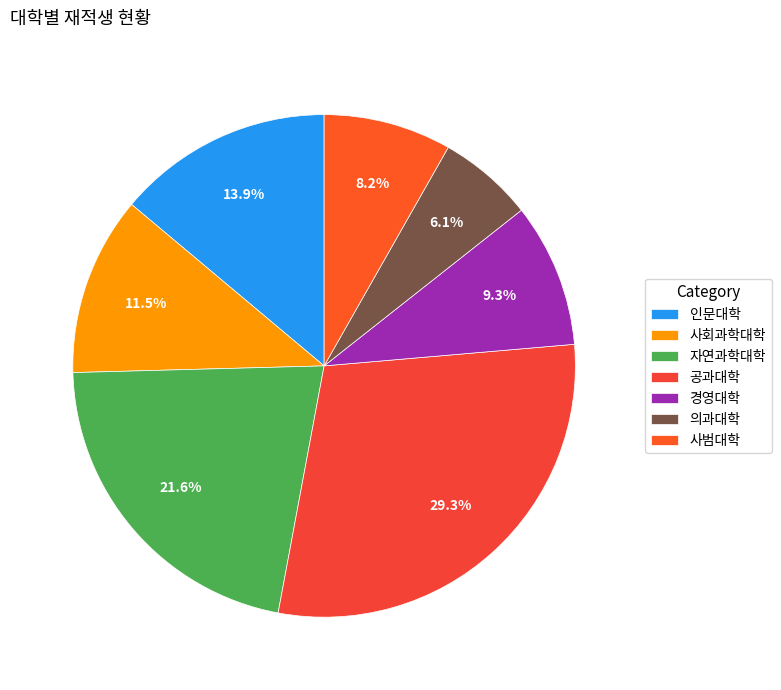

Is there any slice that represents more than half of the pie?

No